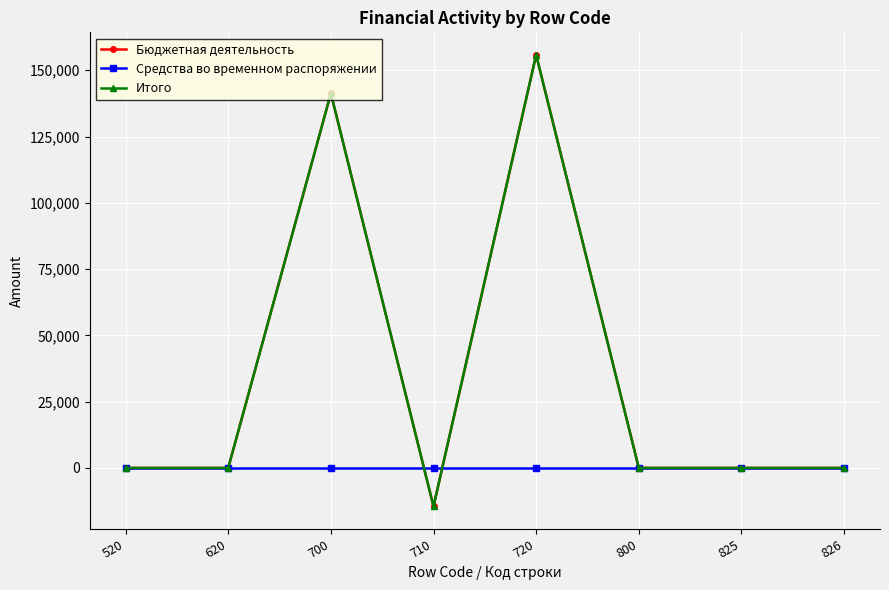

Is it true that Средства во временном распоряжении equals 0.0 at 520?

True